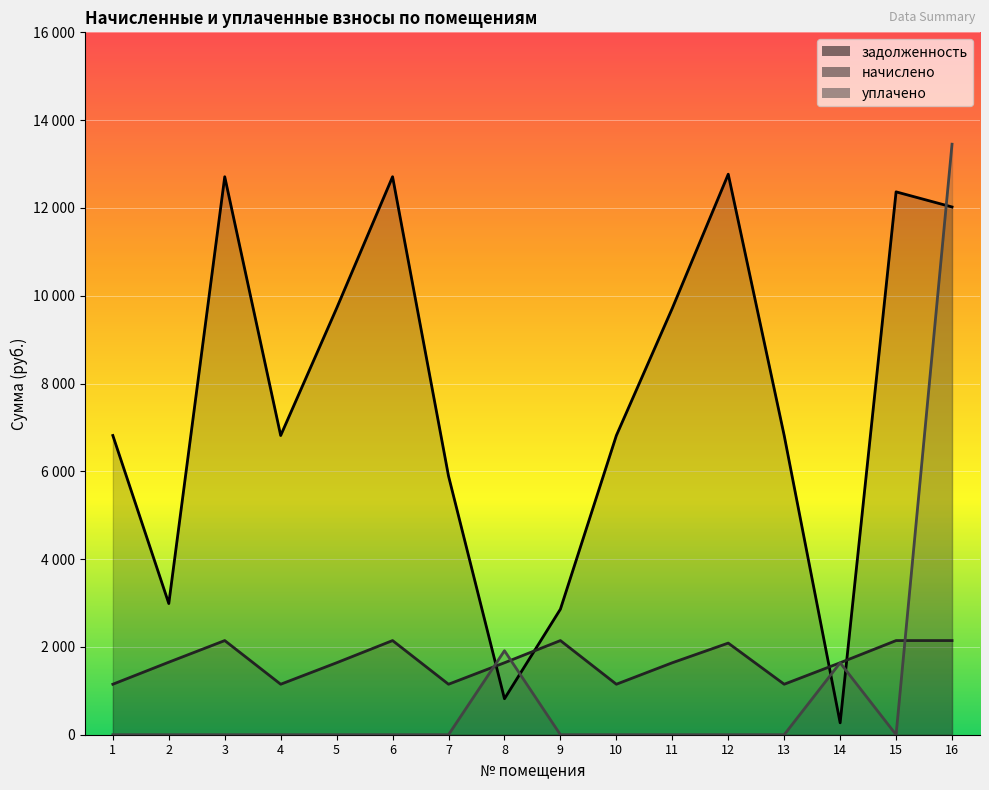

What is the sum of the начислено values at 1 and 16?

3295.1